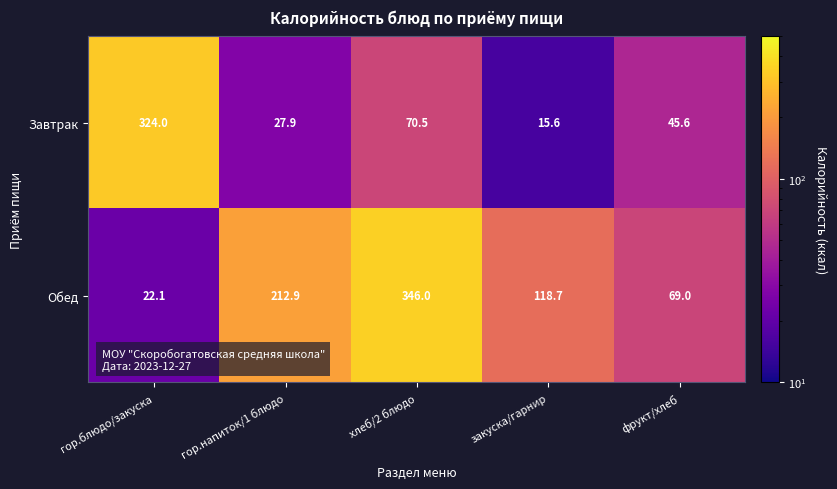

What is the total value across all series at гор.блюдо/закуска?

346.1